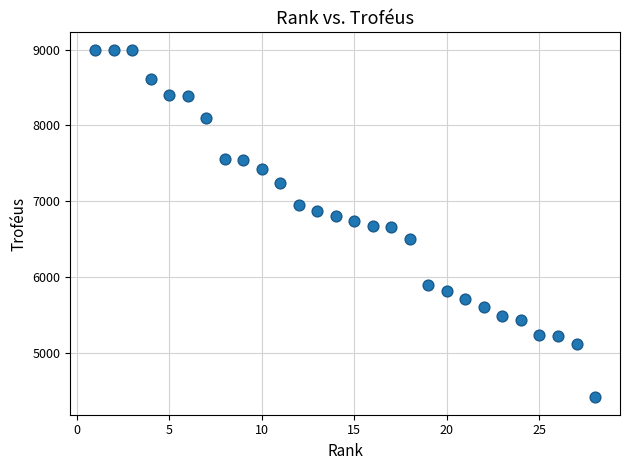

What is the range of Y values (max minus min)?

4588